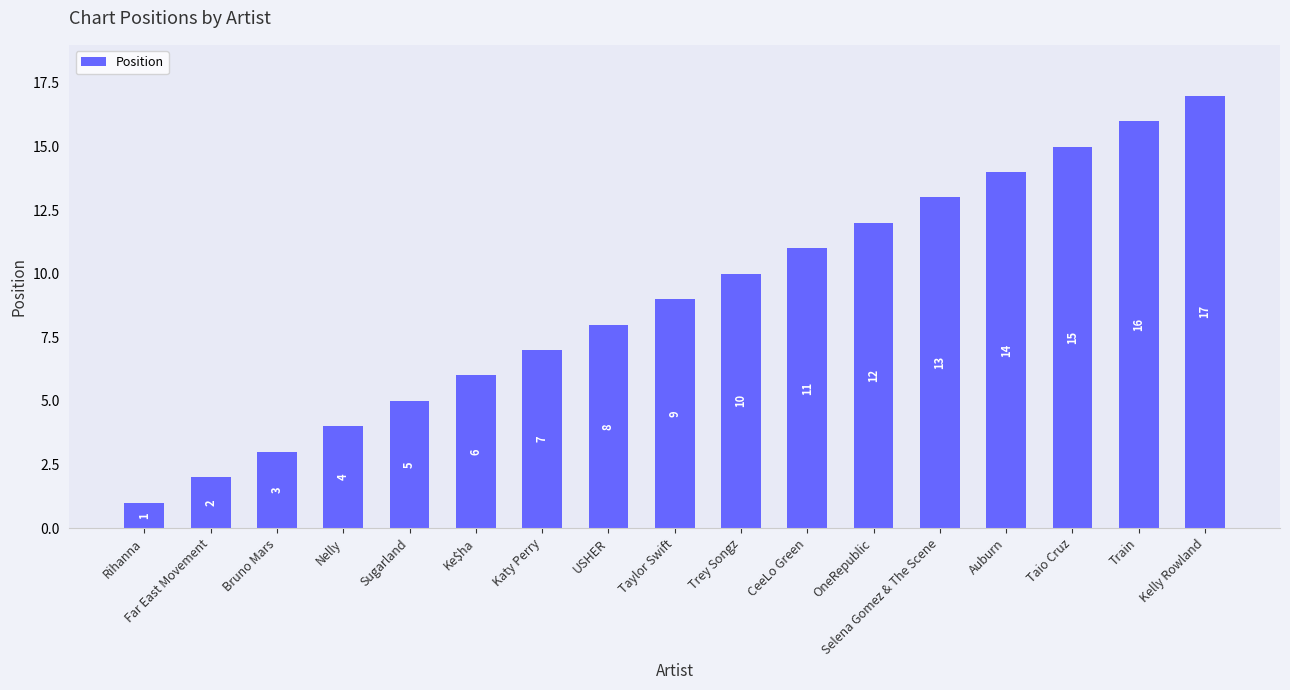

List the labels in order of value, largest first.

Kelly Rowland, Train, Taio Cruz, Auburn, Selena Gomez & The Scene, OneRepublic, CeeLo Green, Trey Songz, Taylor Swift, USHER, Katy Perry, Ke$ha, Sugarland, Nelly, Bruno Mars, Far East Movement, Rihanna